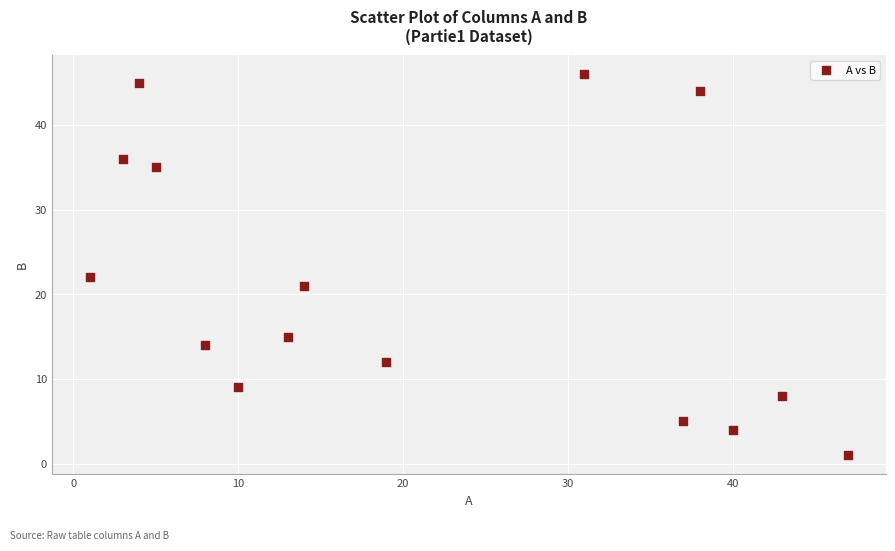

What is the range of Y values (max minus min)?

45